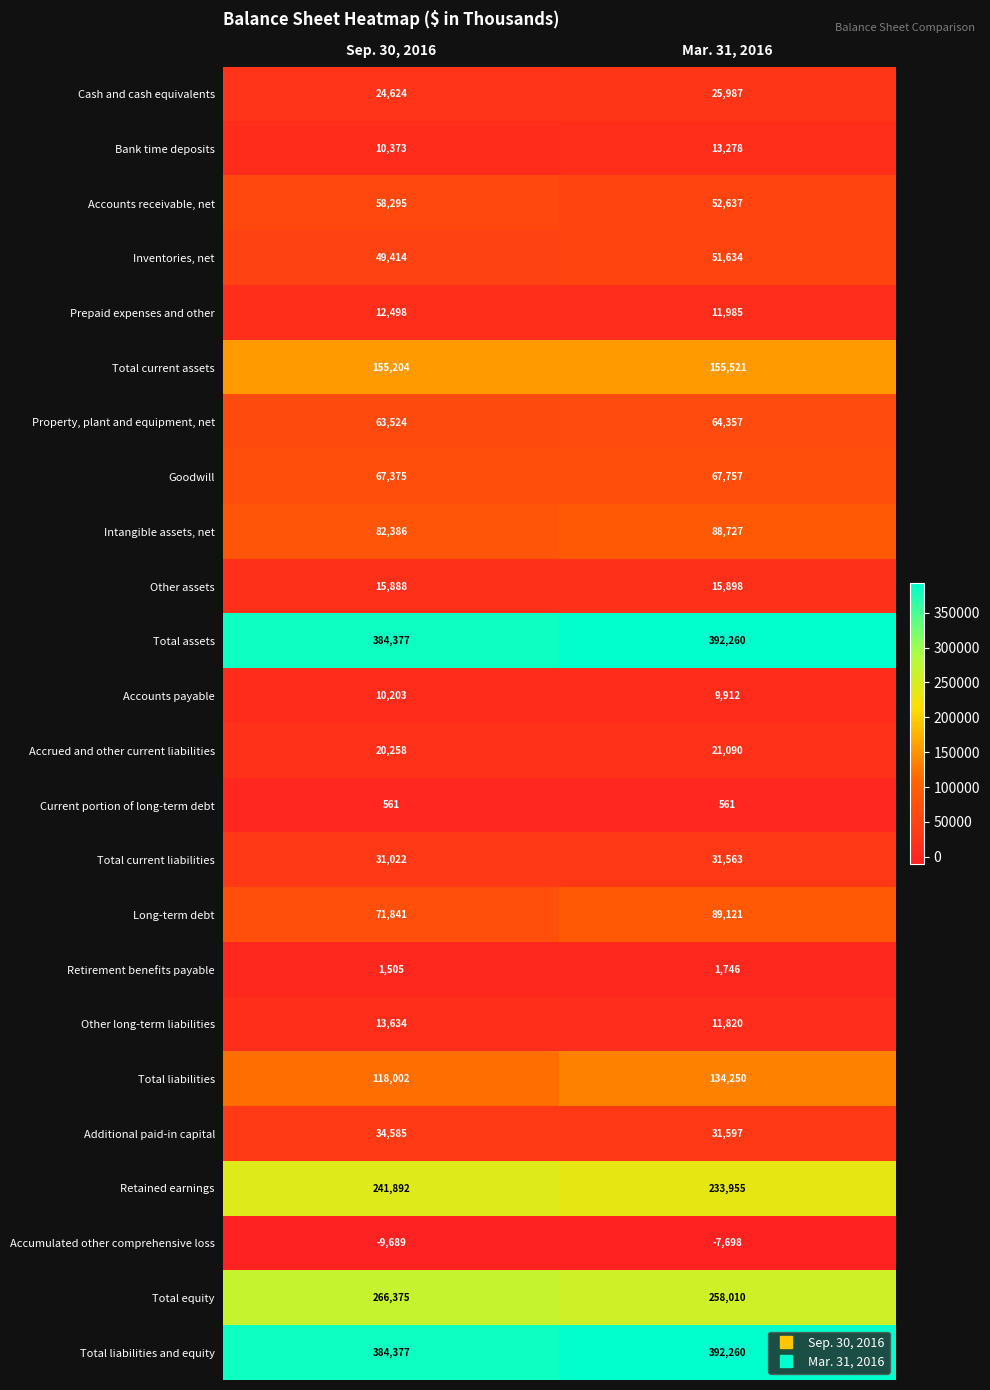

What is the sum of all Retained earnings values?

475847